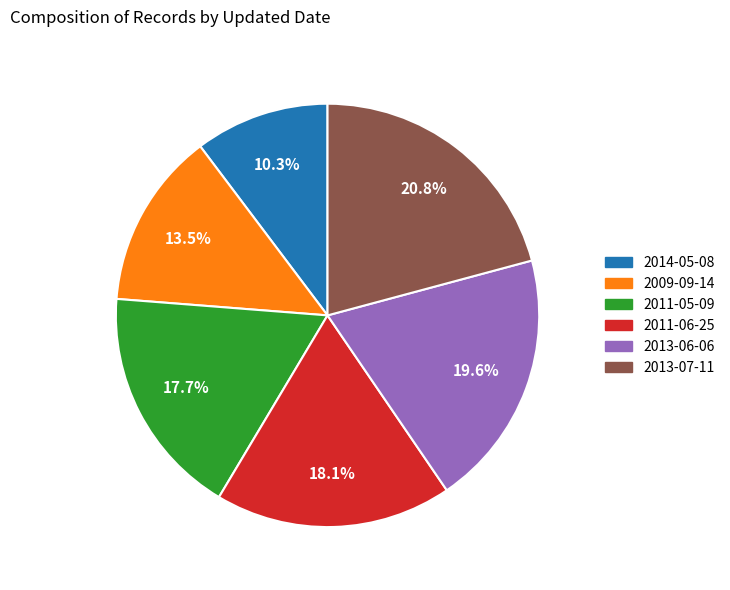

What is the smallest slice in the pie chart?

2014-05-08